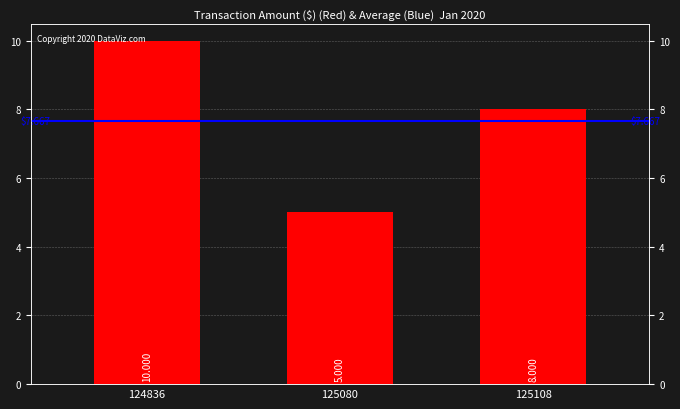

Approximately how many times larger is the value at 125108 compared to 125080?

1.6